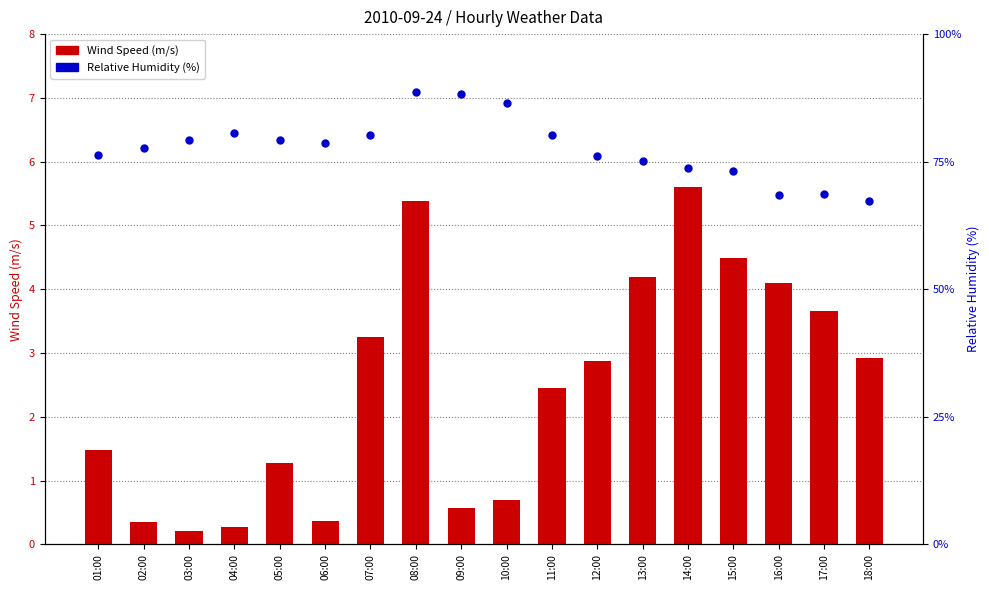

Which series contains the lowest Y value?

Wind Speed